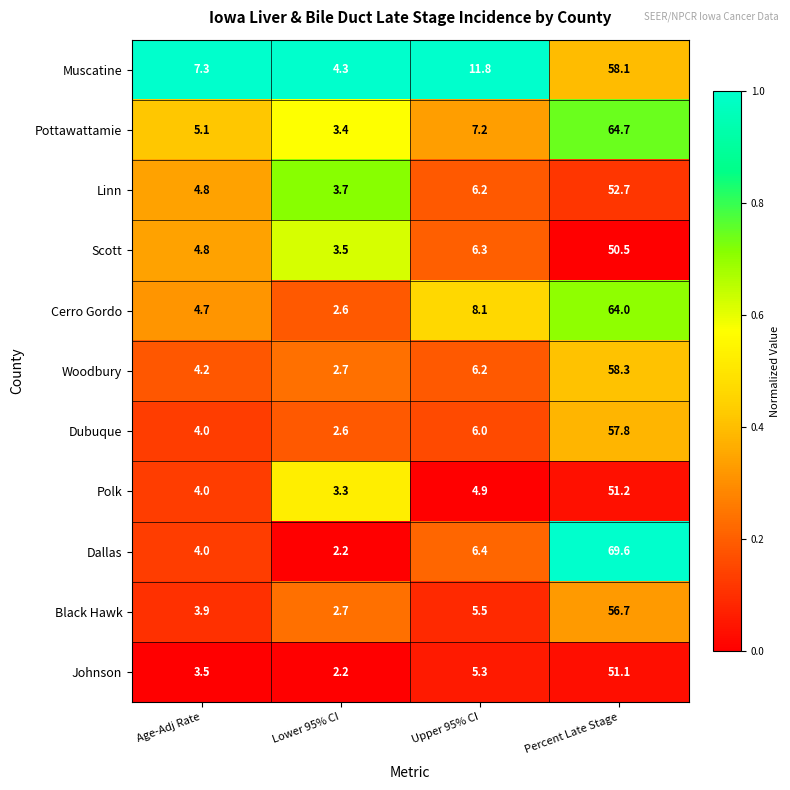

Where is Johnson nearest to the value 26?

Upper 95% CI